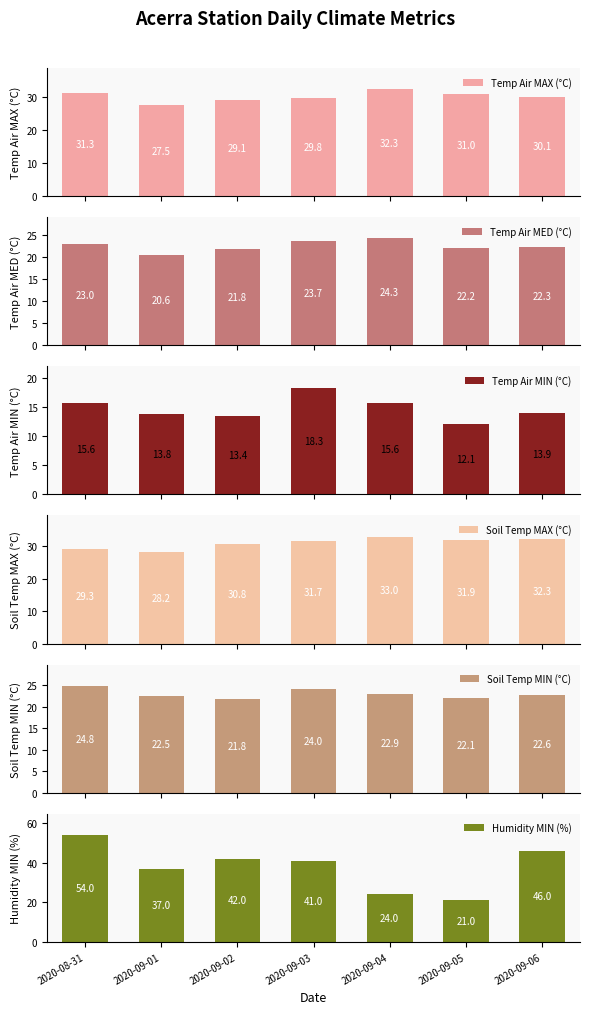

Rank the series at 2020-09-04 from lowest to highest value.

Temp Air MIN (°C), Soil Temp MIN (°C), Humidity MIN (%), Temp Air MED (°C), Temp Air MAX (°C), Soil Temp MAX (°C)